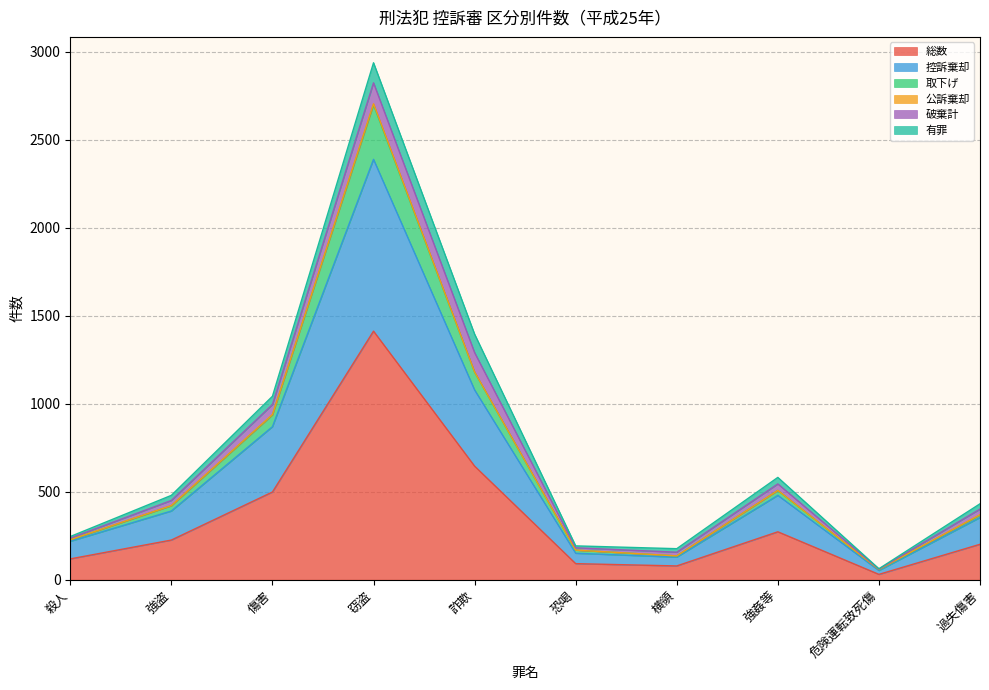

At which label does 取下げ reach its minimum?

危険運転致死傷